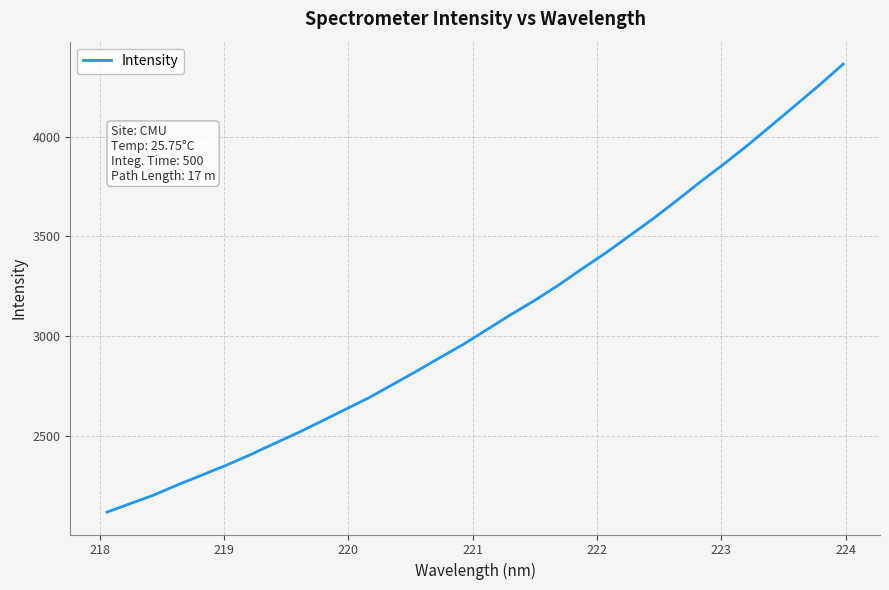

What is the maximum value shown in the chart?

4364.9